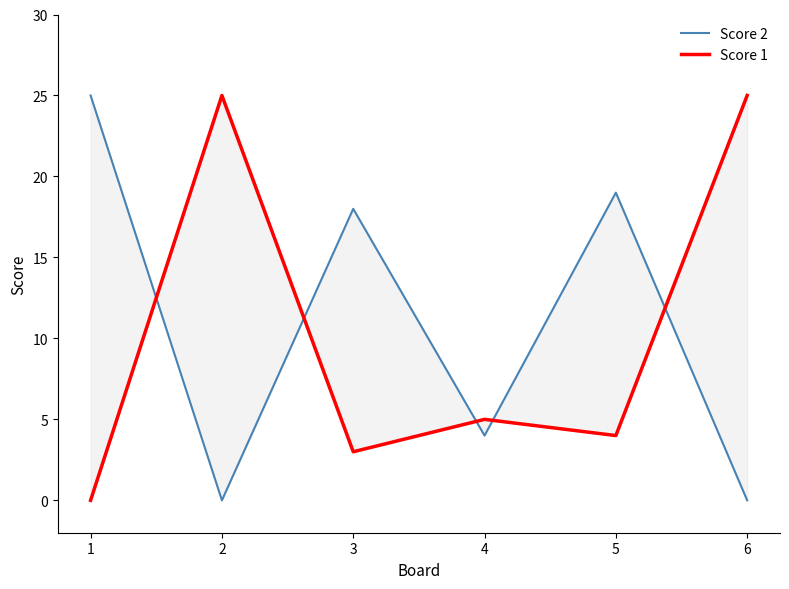

Reading right to left, extract all data points from this chart.

Score 2: 6=0	5=19	4=4	3=18	2=0	1=25
Score 1: 6=25	5=4	4=5	3=3	2=25	1=0